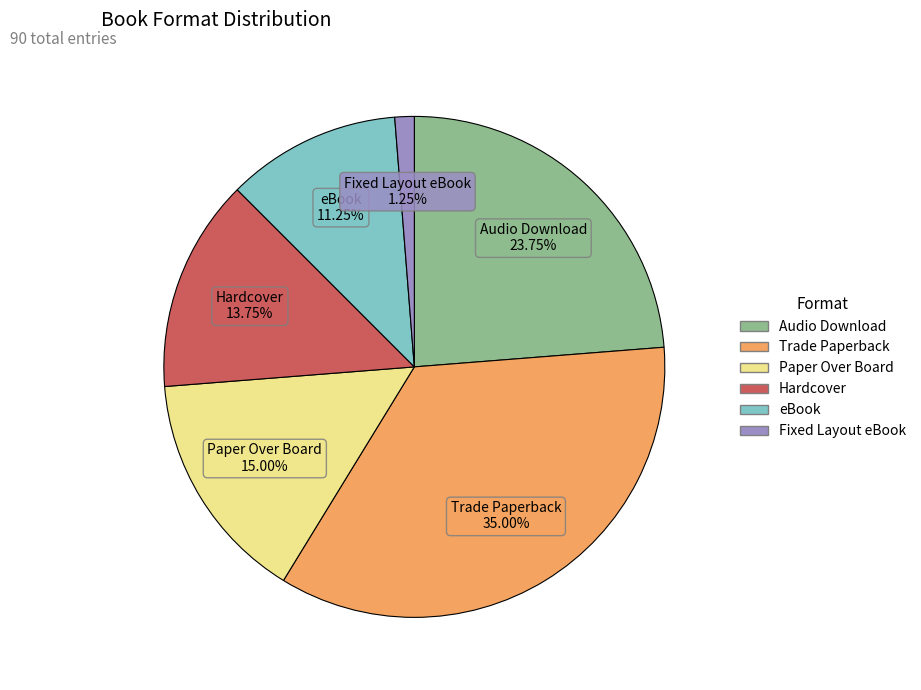

Does Paper Over Board account for over 50% of the chart?

No